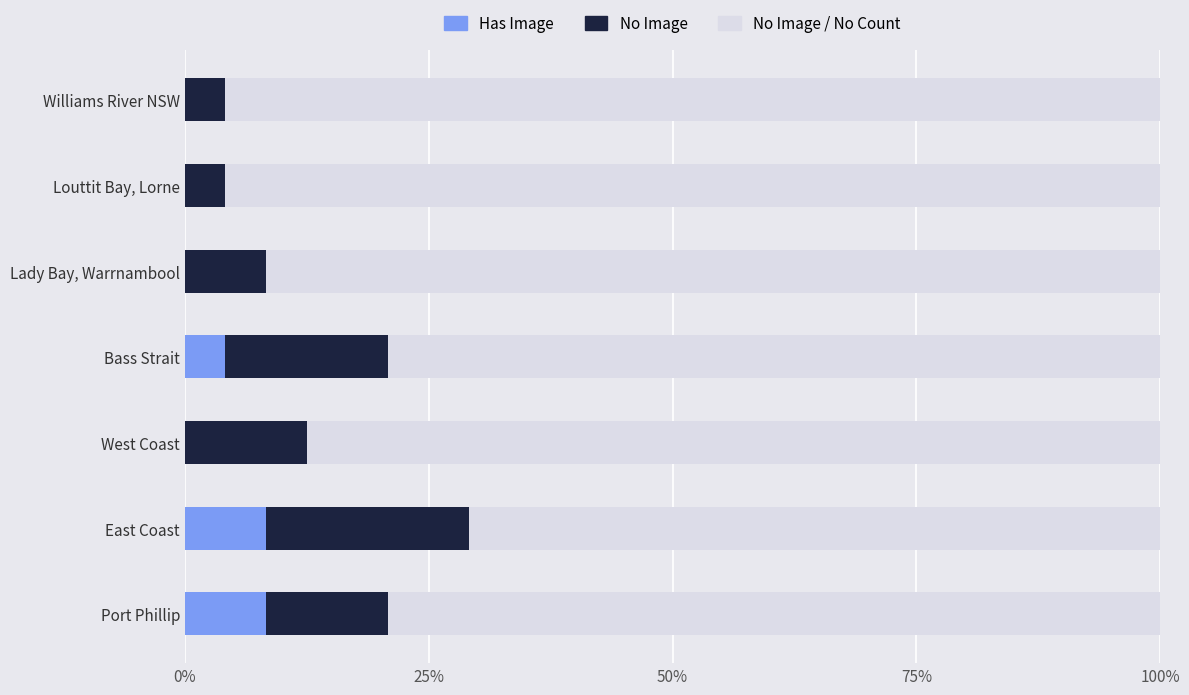

The value of Has Image at Port Phillip is 0.1. True or false?

True